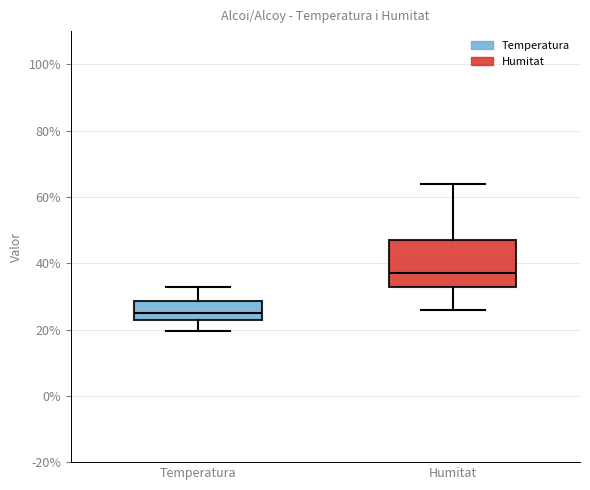

Where does the median line of the box for Humitat sit on the y-axis? The values are not printed on the chart, so give them approximately, as read against the axis.

38